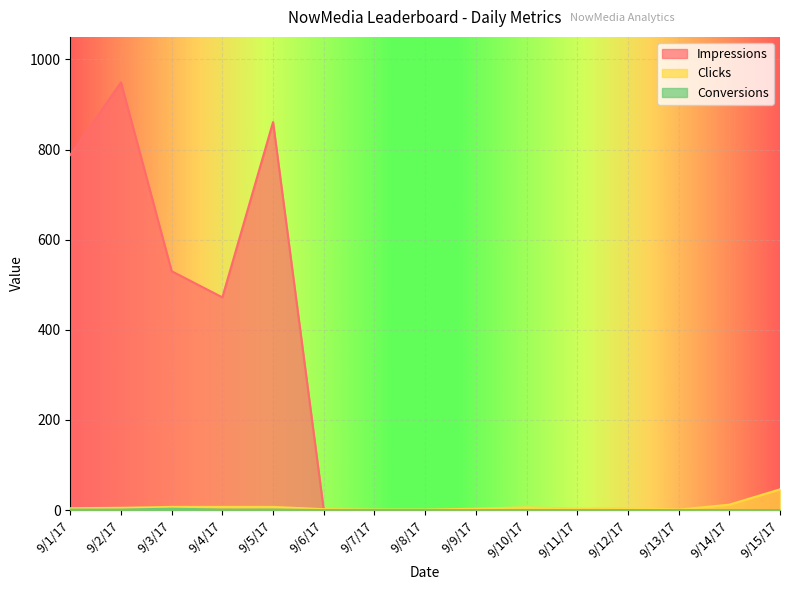

What is the average value of the Clicks series?

7